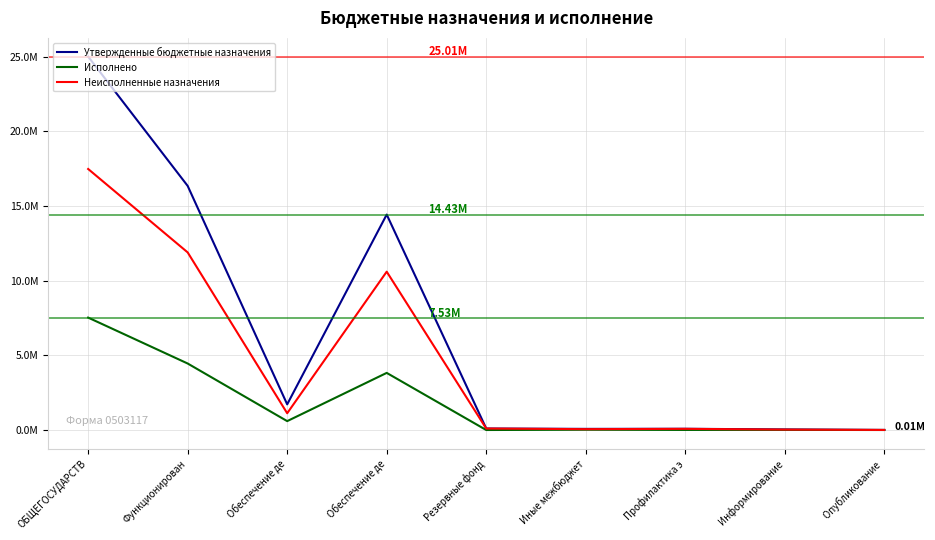

Does the chart have visible grid lines?

Yes